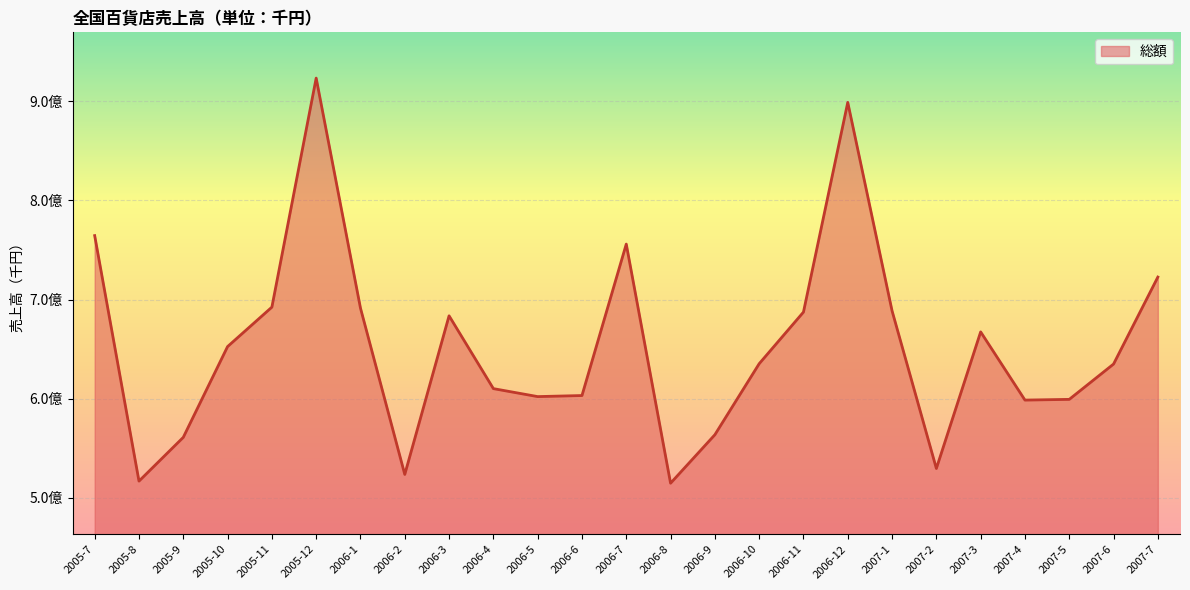

Does the chart have visible grid lines?

Yes